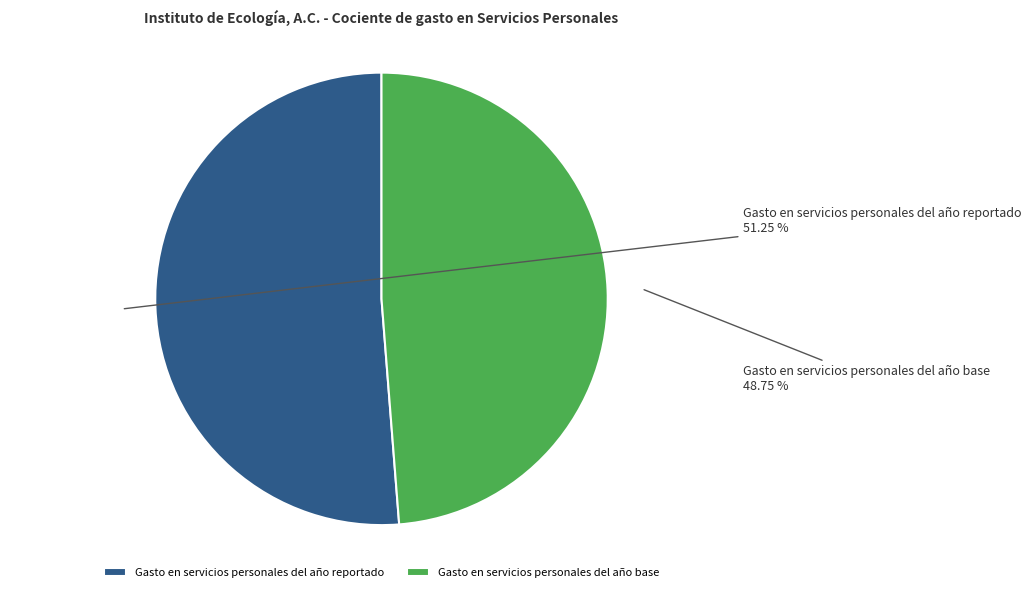

Approximately how many times larger is the value at Gasto en servicios personales del año base compared to Gasto en servicios personales del año reportado?

1.0